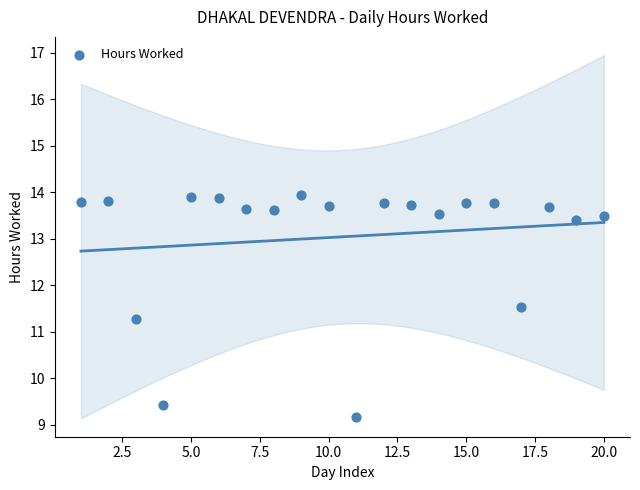

What is the range of Y values (max minus min)?

4.8